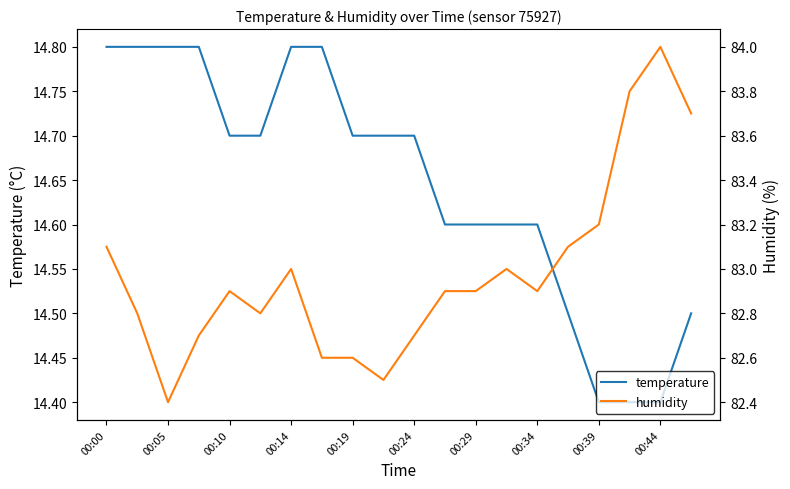

Is it true that humidity equals 56.4 at 00:05?

False